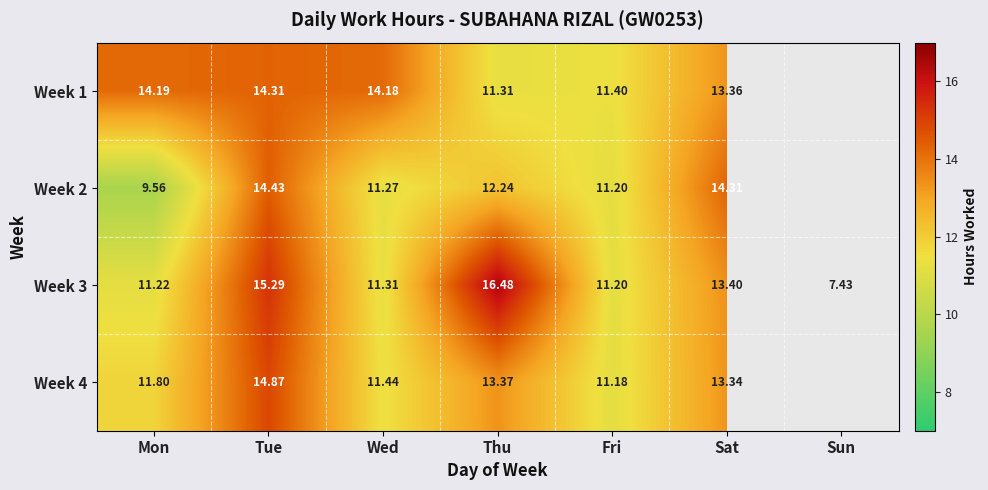

Rank the categories by Week 3 value from highest to lowest.

Thu, Tue, Sat, Wed, Mon, Fri, Sun